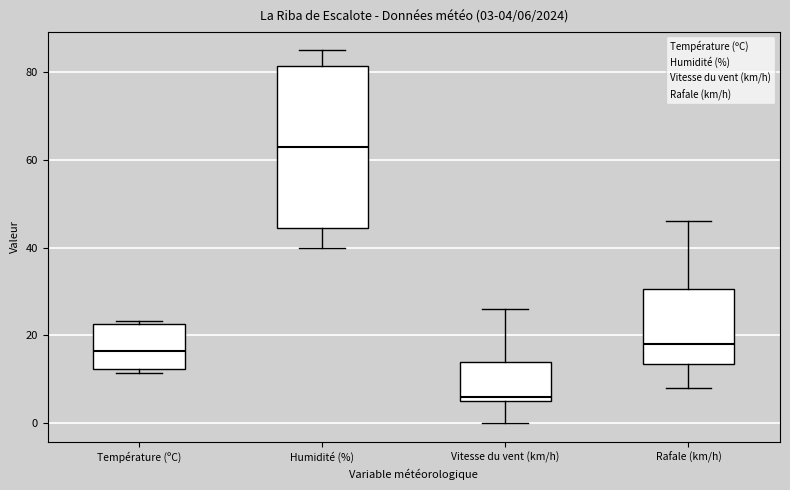

Which box's median line is the lowest?

Vitesse du vent (km/h)